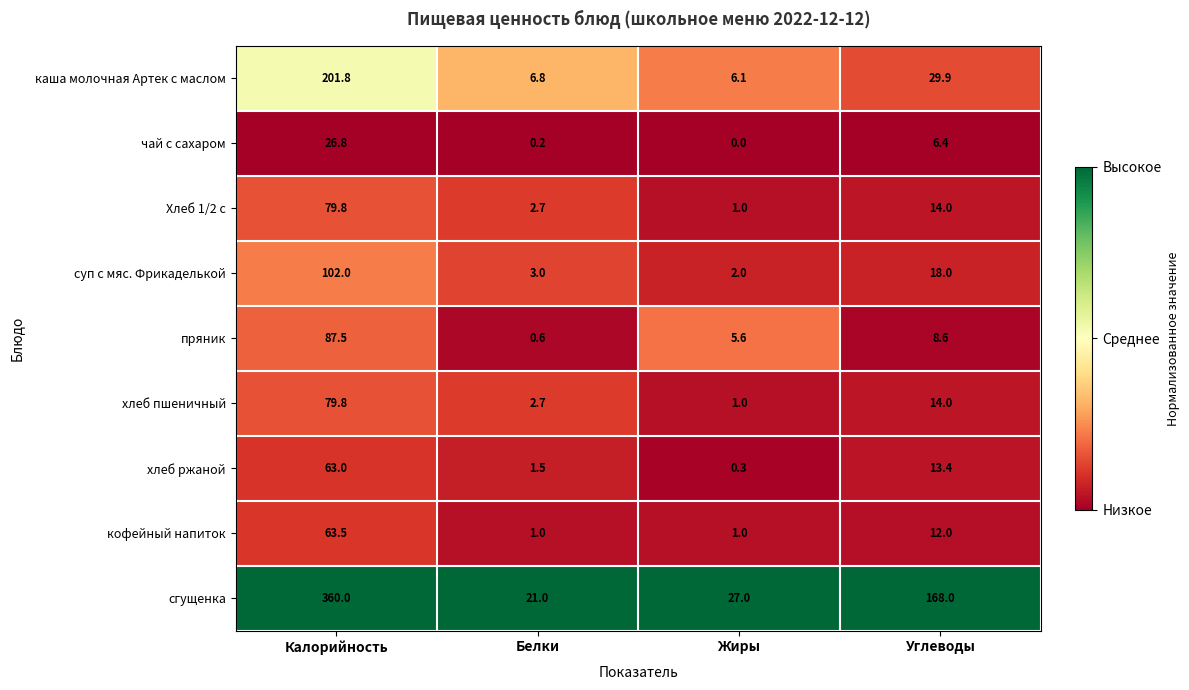

The сгущенка series shows 21.0 at Белки. True or false?

True